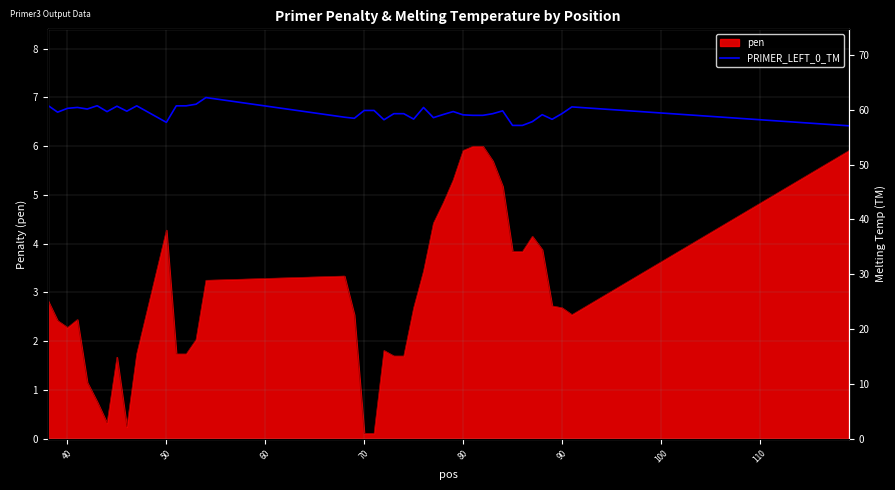

What is the difference between the maximum and minimum values?

5.2